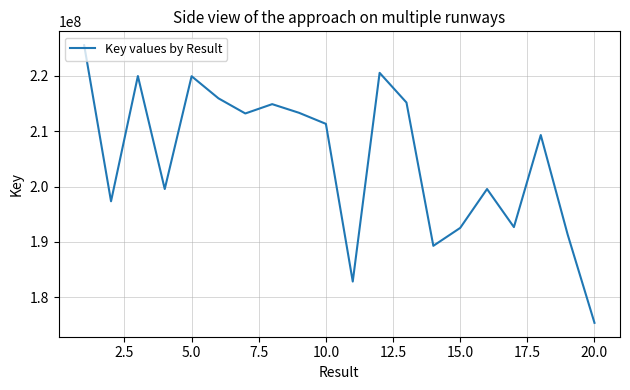

What is the maximum value shown in the chart?

225544460